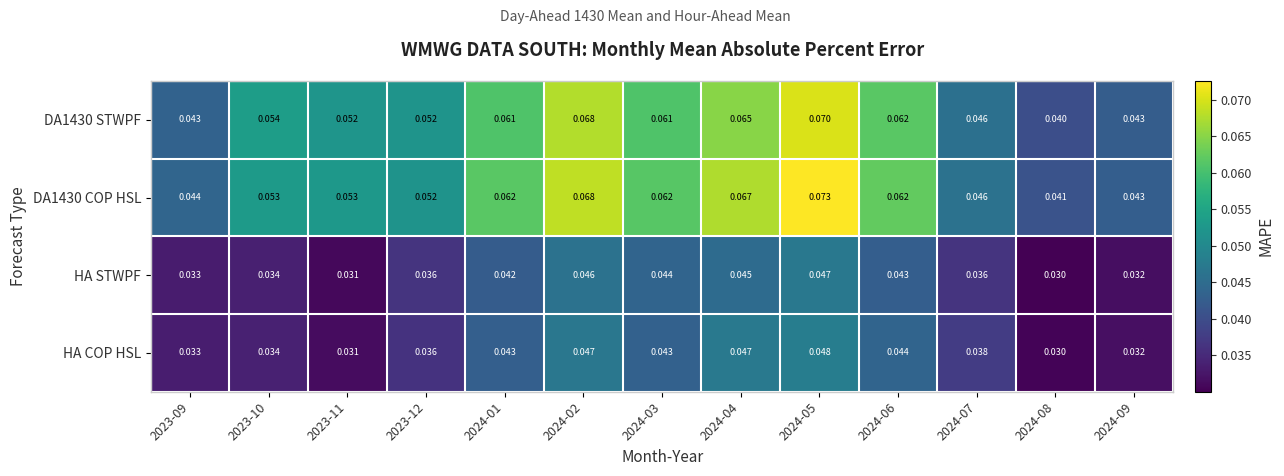

Is the value of HA COP HSL at 2023-12 greater than the value of DA1430 COP HSL at 2024-04?

No